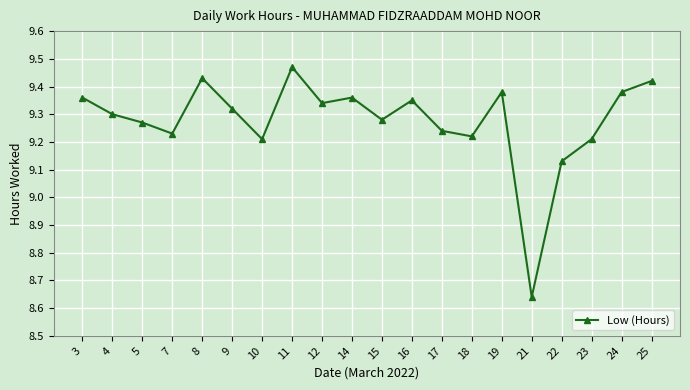

The value at 16 is 12.3. True or false?

False